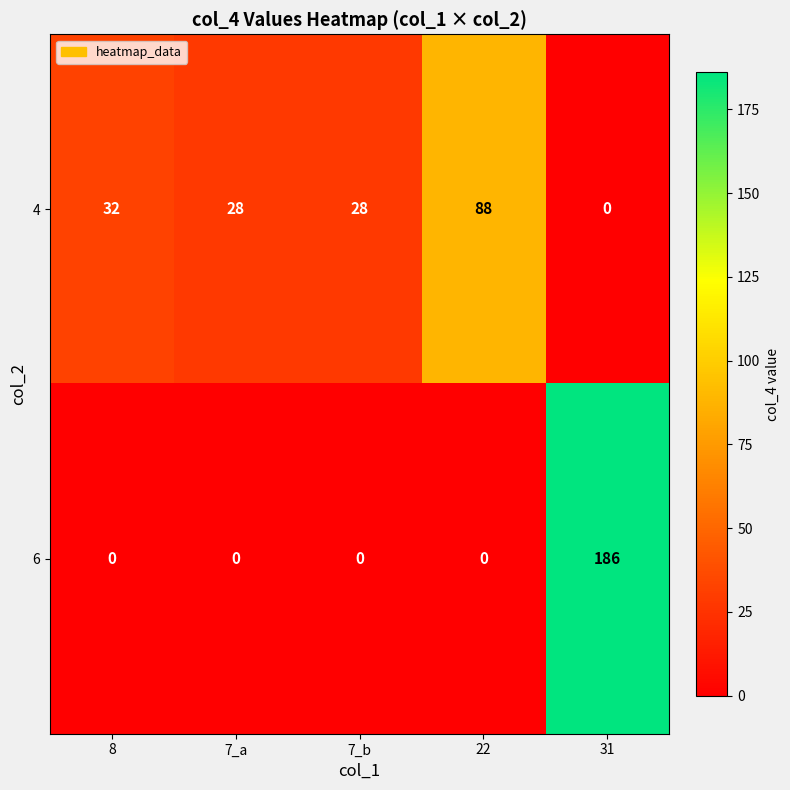

Which series changed the most between 8 and 31?

6